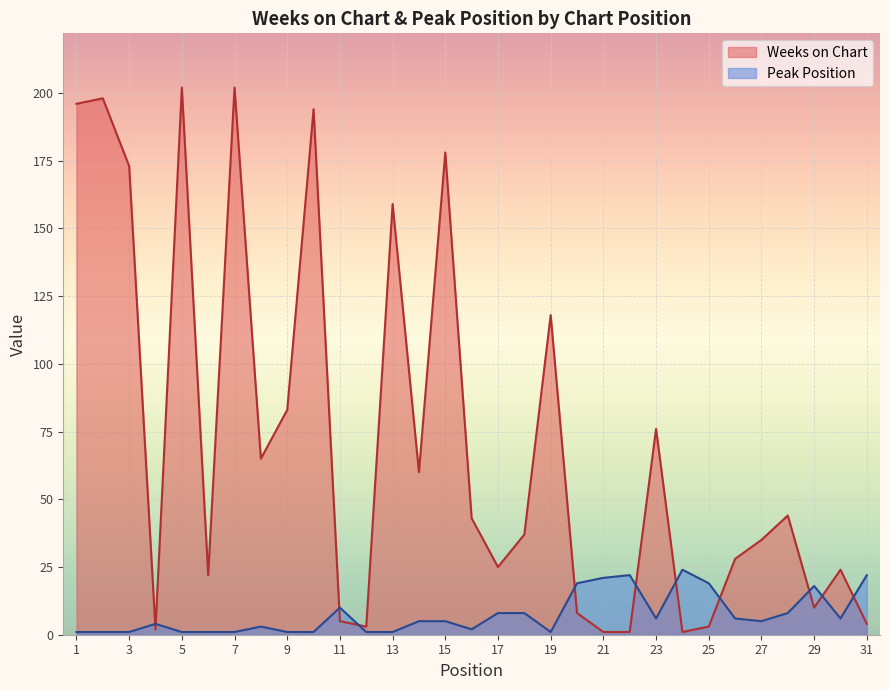

What is the difference between the second highest and minimum values in the Peak Position series?

21